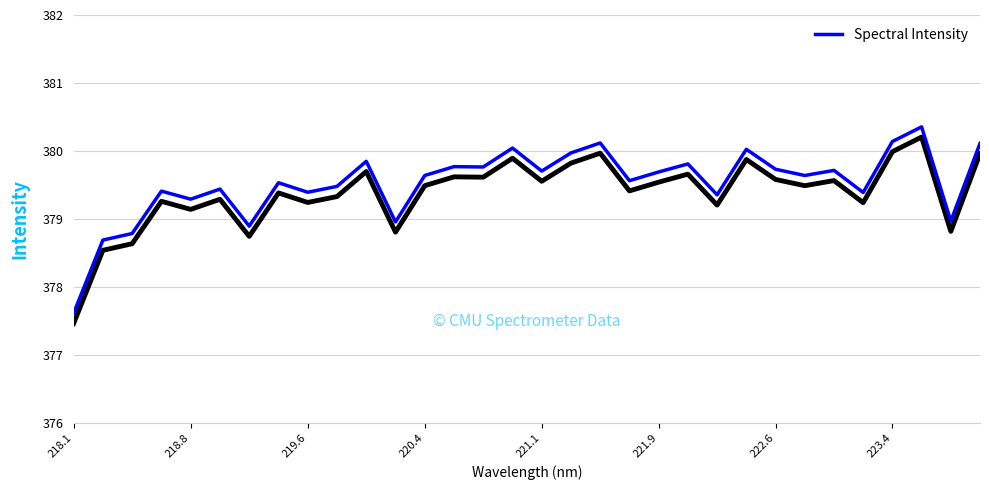

Where is Spectral Intensity nearest to the value 378?

218.1